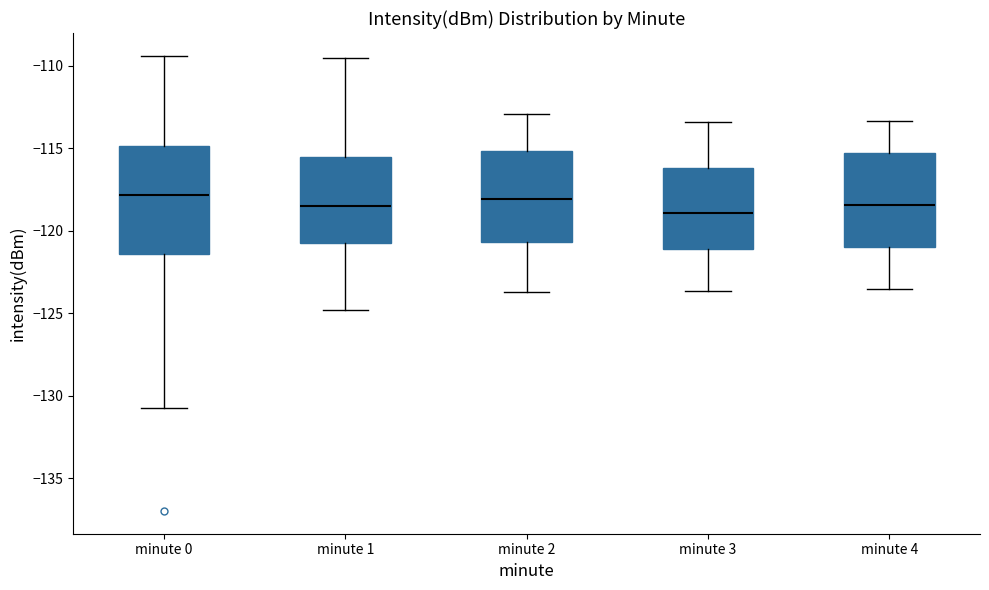

Reading left to right, transcribe this box plot: for each box, give where its median line is, the range the box spans, and where its two whiskers end, as read against the y-axis. The values are not printed on the chart, so give them approximately, as read against the axis.

minute 0: median -118.0, box -121.5 to -115.0, whiskers -130.5 to -109.5
minute 1: median -118.5, box -120.5 to -115.5, whiskers -125.0 to -109.5
minute 2: median -118.0, box -120.5 to -115.0, whiskers -123.5 to -113.0
minute 3: median -119.0, box -121.0 to -116.0, whiskers -123.5 to -113.5
minute 4: median -118.5, box -121.0 to -115.5, whiskers -123.5 to -113.5